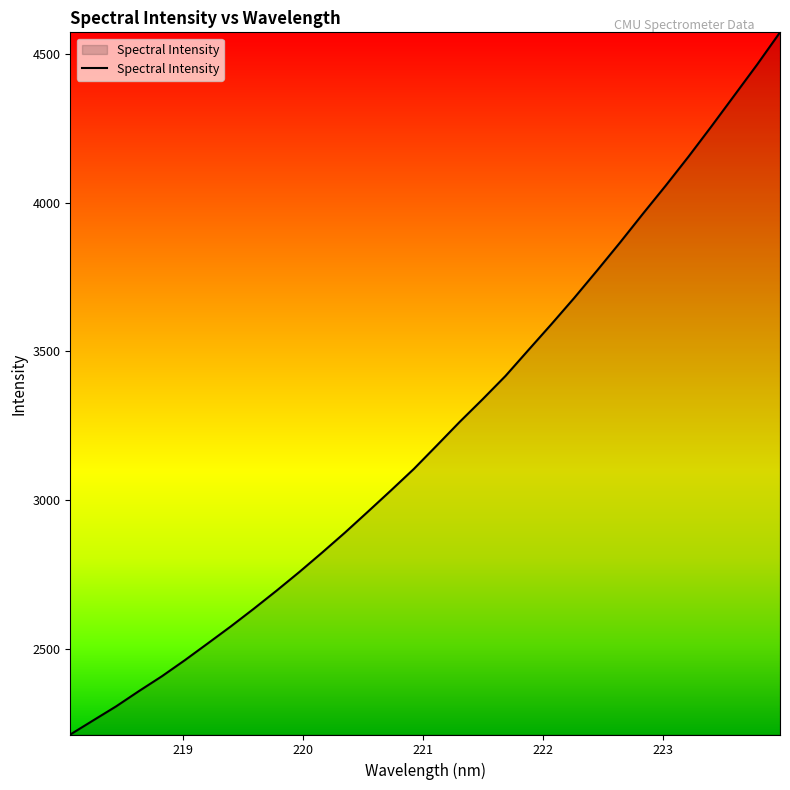

What is the maximum value shown in the chart?

4574.5